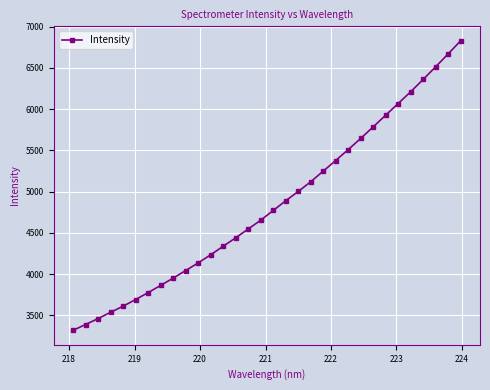

What is the sum of all values?

154894.6